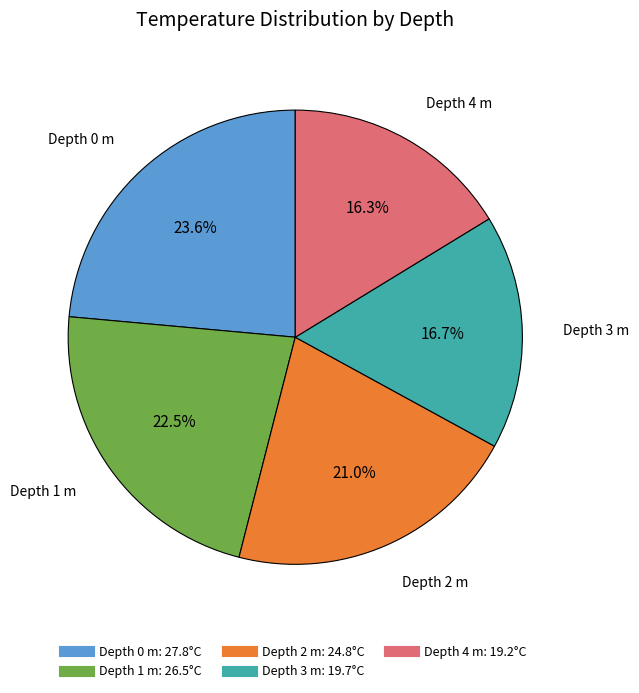

To the nearest percent, what is the average slice percentage?

20%